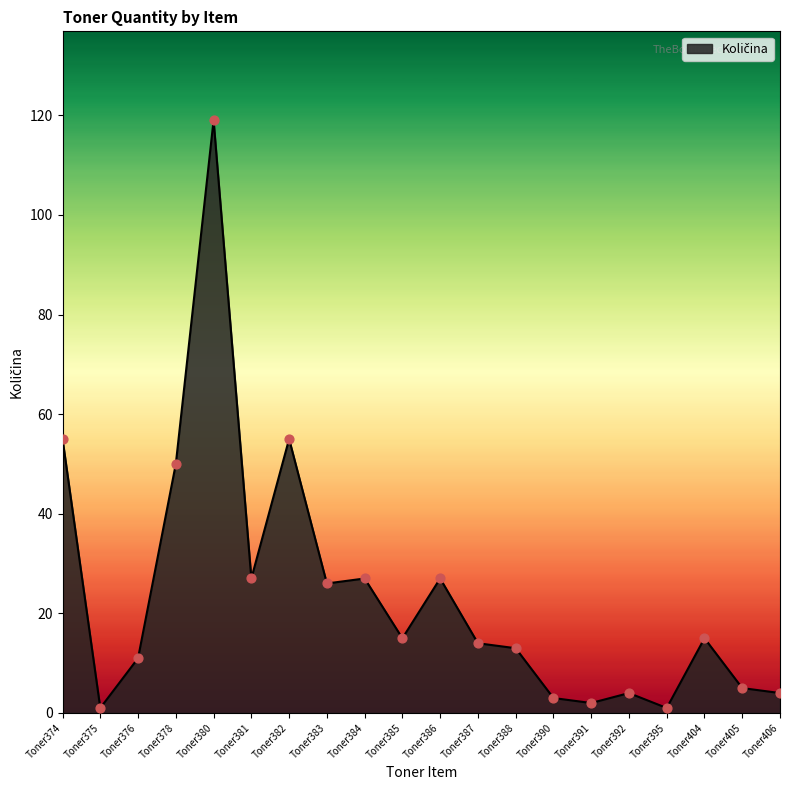

Approximately how many times larger is the value at Toner391 compared to Toner375?

2.0